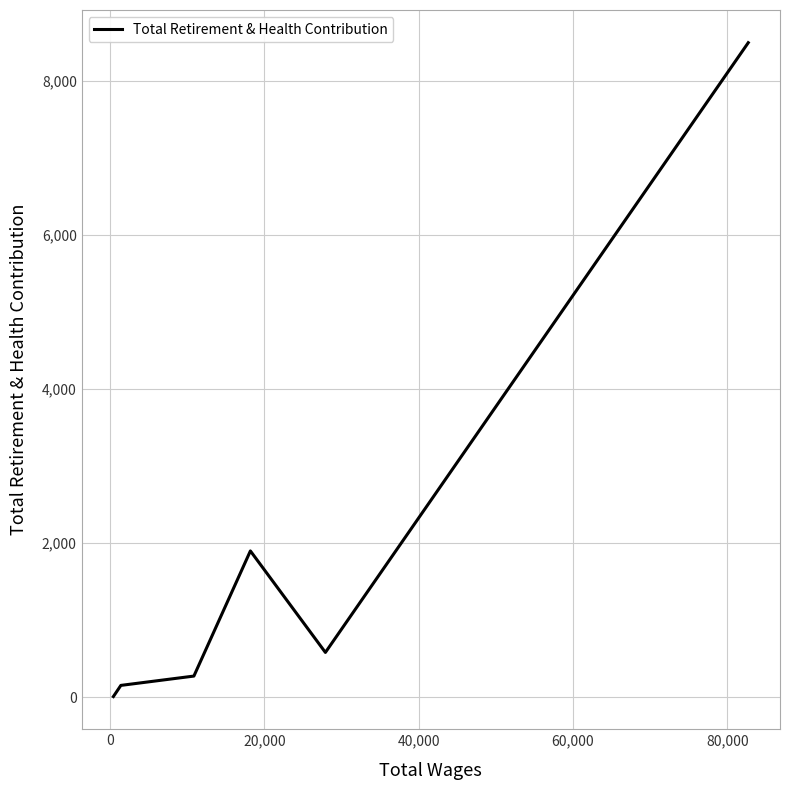

What is the greatest value displayed?

8498